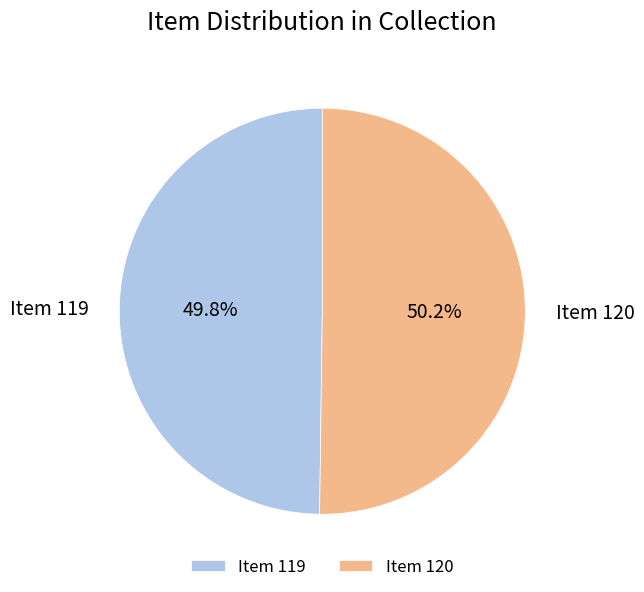

Is there a majority slice in this chart?

Yes